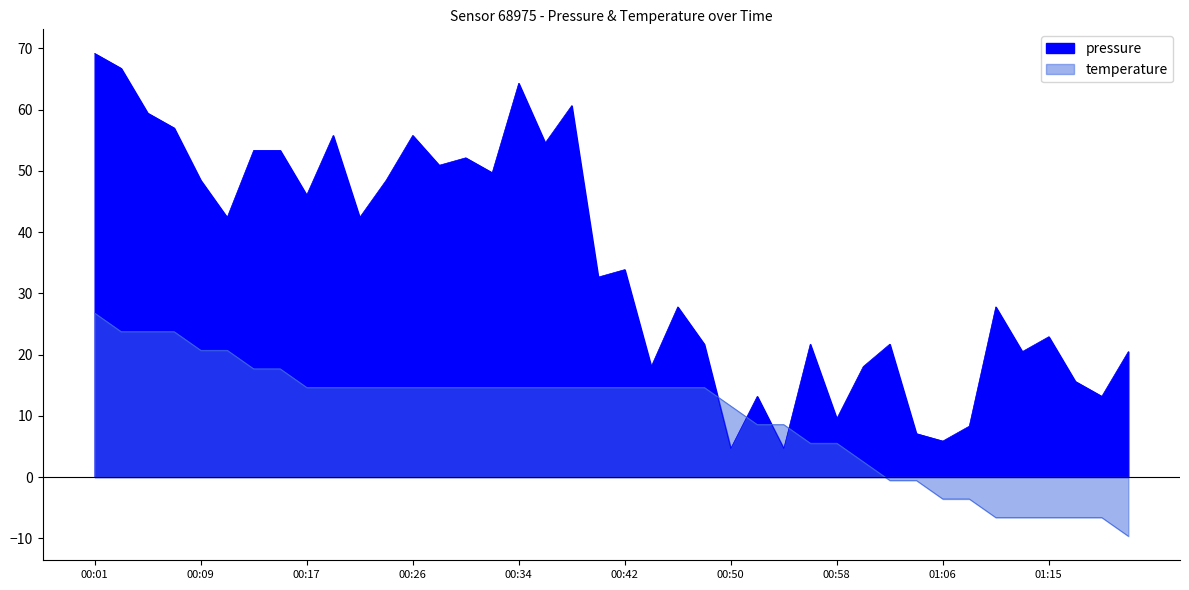

True or false: pressure has a value of 6.7 at 01:17.

False